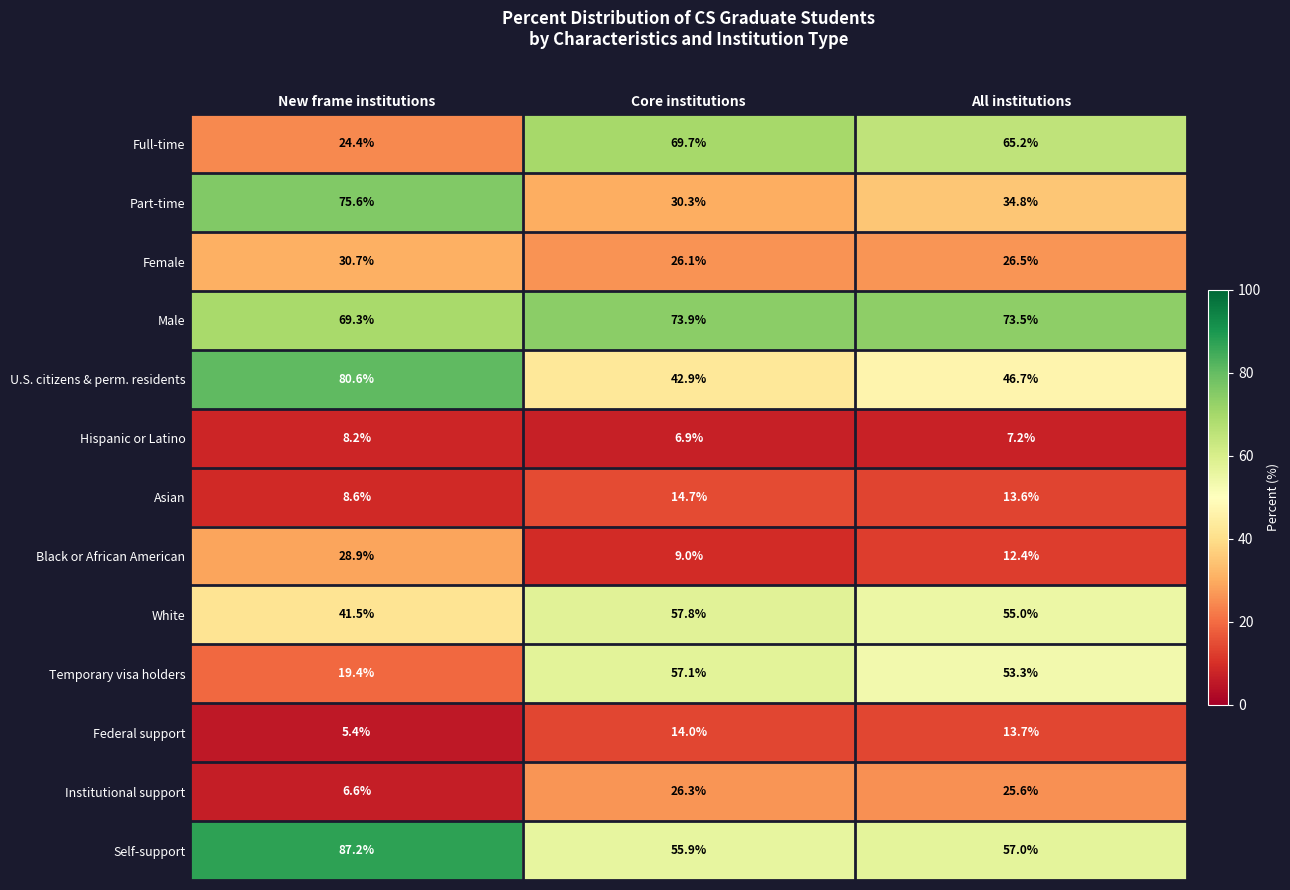

Rank the series by their maximum value, from highest to lowest.

Self-support, U.S. citizens & perm. residents, Part-time, Male, Full-time, White, Temporary visa holders, Female, Black or African American, Institutional support, Asian, Federal support, Hispanic or Latino